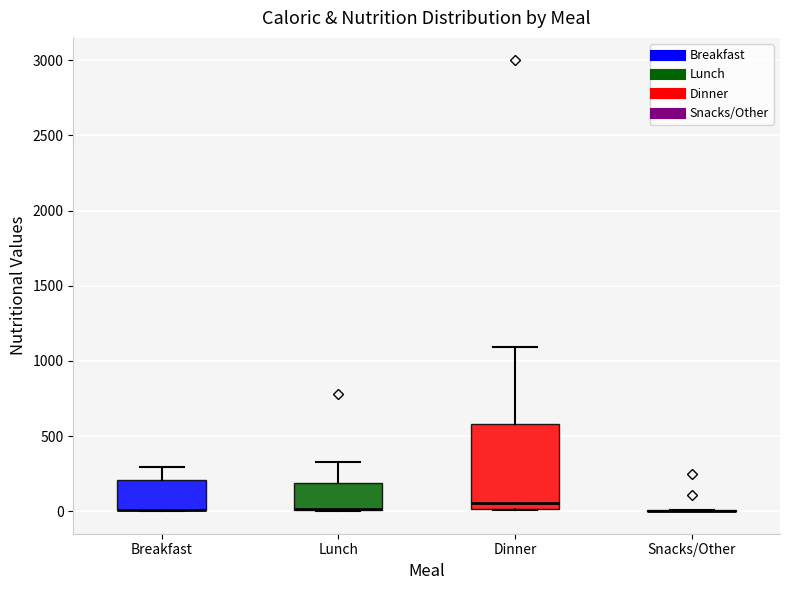

Reading left to right, transcribe this box plot: for each box, give where its median line is, the range the box spans, and where its two whiskers end, as read against the y-axis. The values are not printed on the chart, so give them approximately, as read against the axis.

Breakfast: median 0 (drawn on the box's lower edge), box 0 to 200, whiskers 0 to 300
Lunch: median 0 (drawn on the box's lower edge), box 0 to 200, whiskers 0 to 350
Dinner: median 50, box 0 to 600, whiskers 0 to 1100
Snacks/Other: box collapsed to a line at 0, whiskers 0 to 0